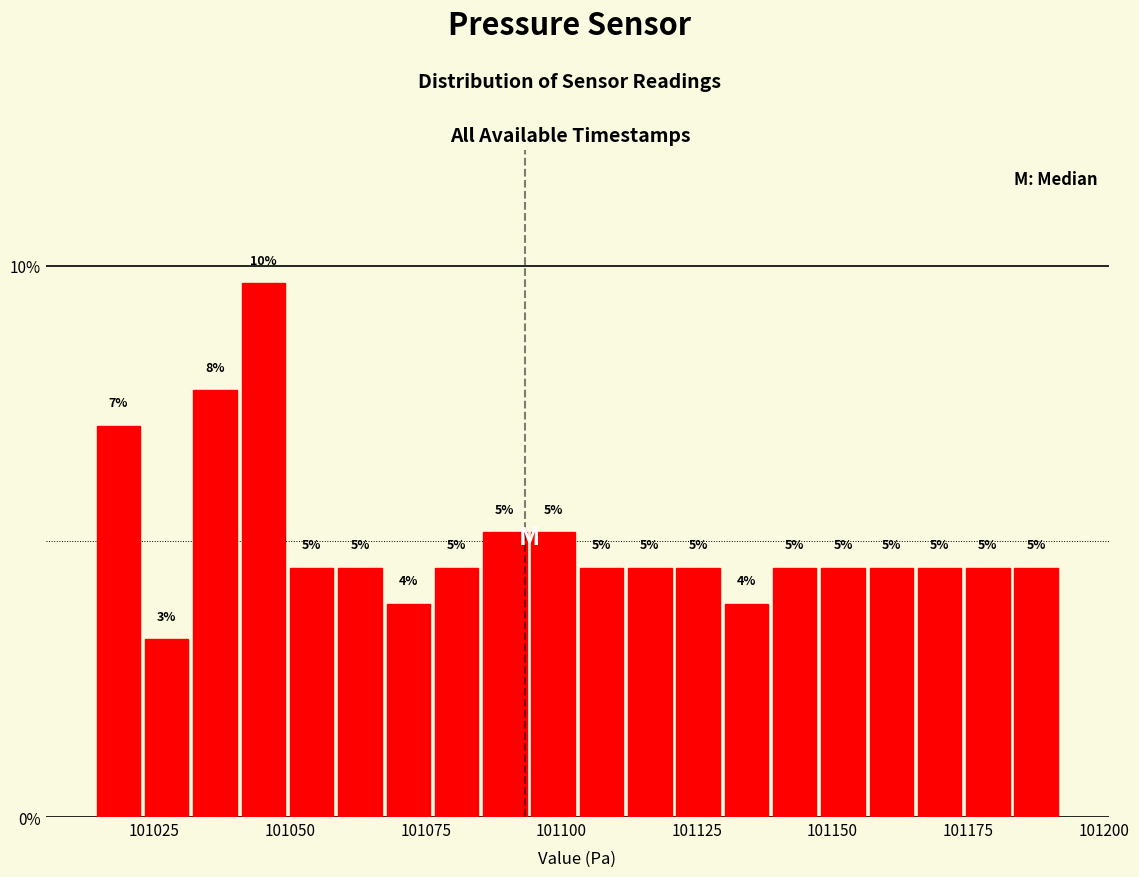

Read against the x-axis, roughly where is the centre of the tallest bar?

101045